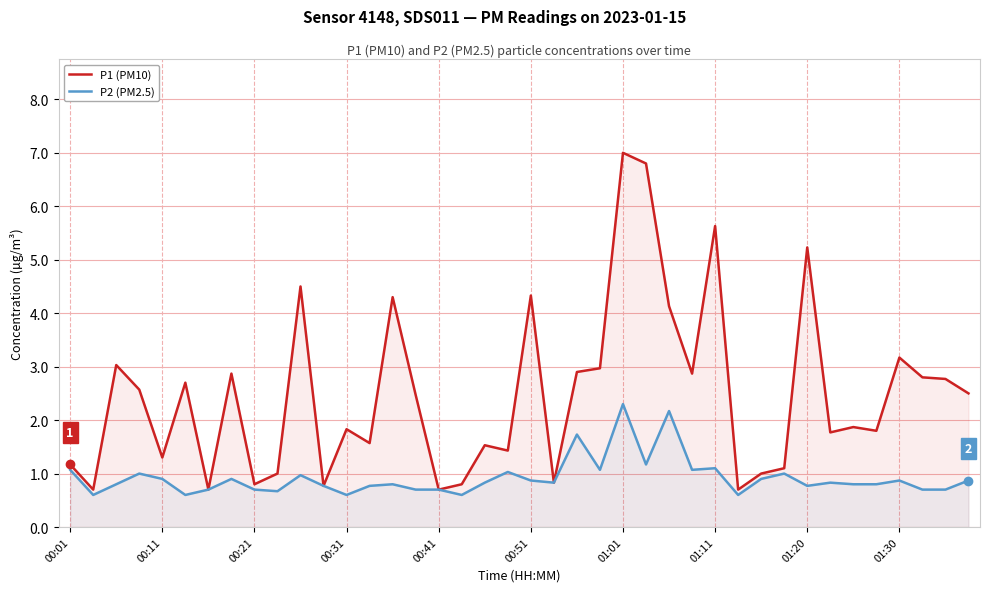

Is it true that P1 (PM10) equals 1.1 at 00:41?

False